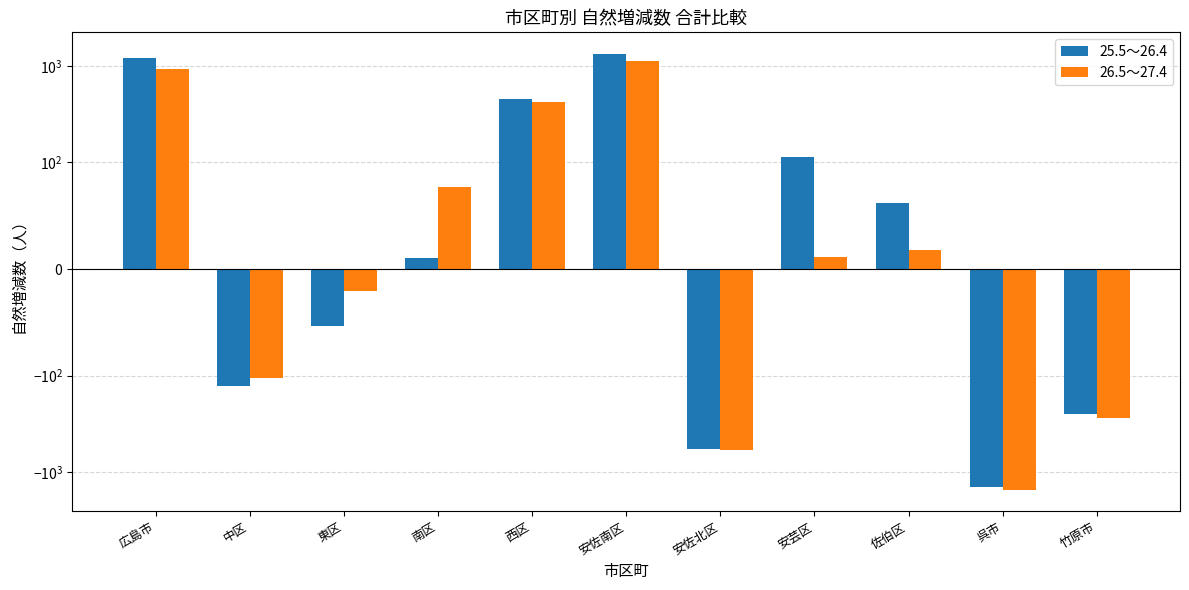

What is the difference between the highest and lowest values at 東区?

33